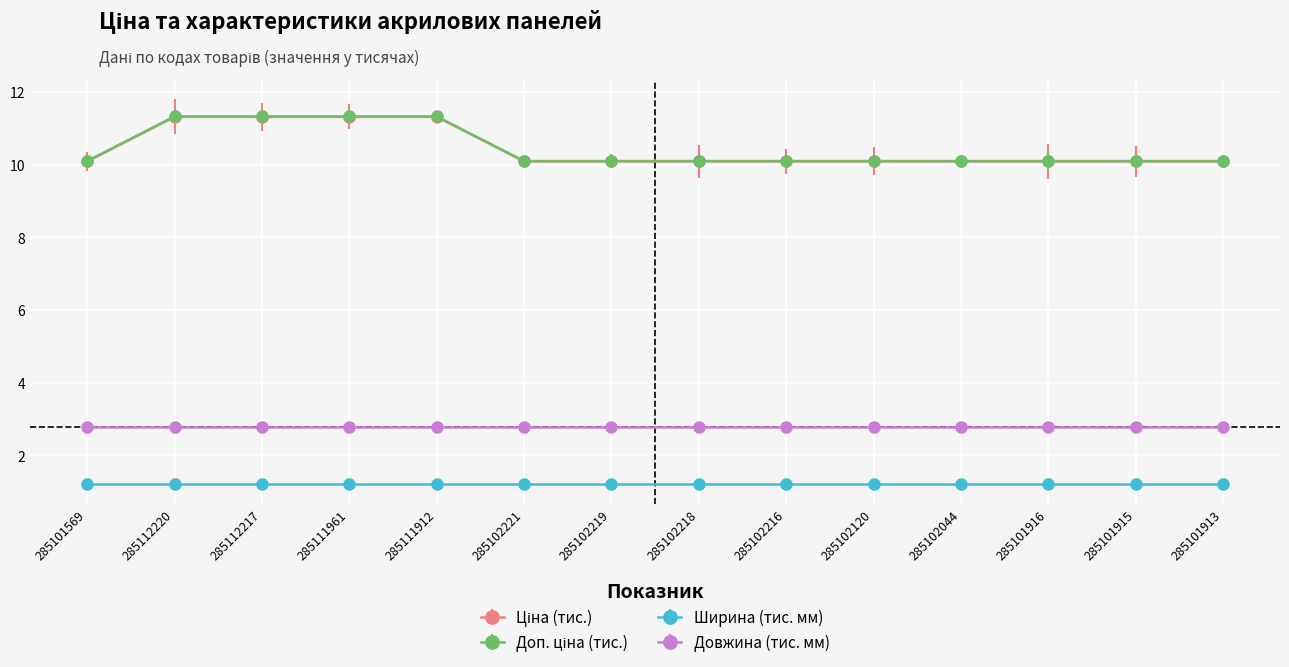

At how many categories does at least one series exceed 5?

14